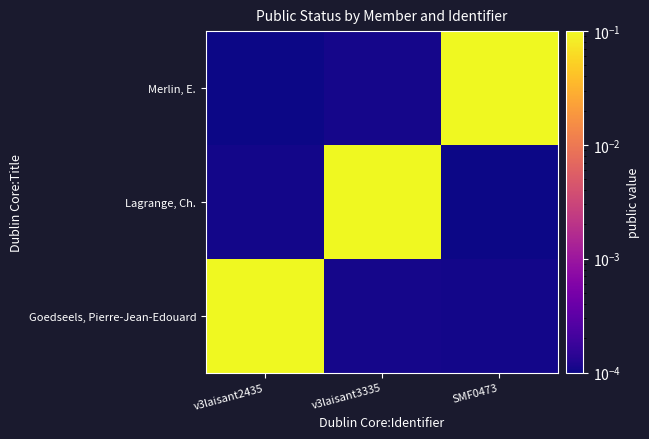

What is the spread (max minus min) of values at v3laisant3335?

1.0